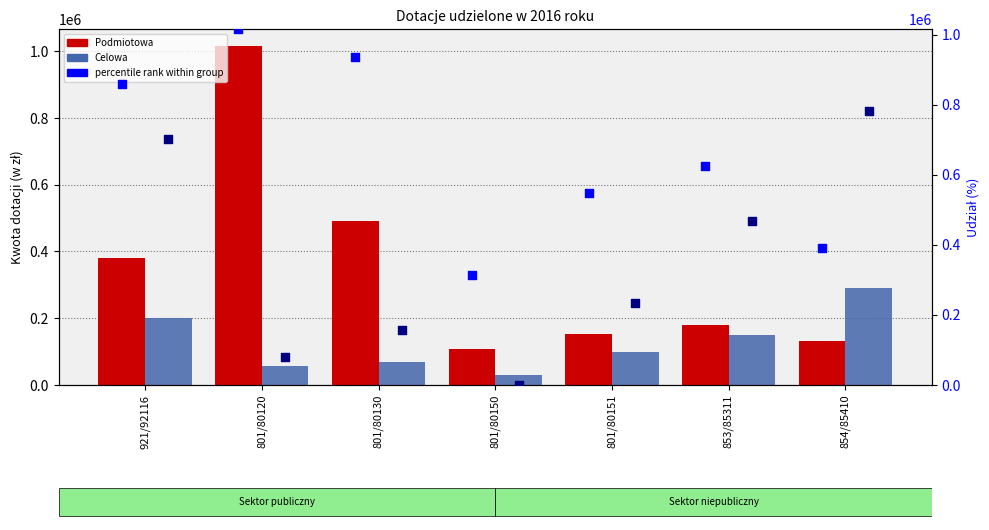

Which series reaches the maximum Y coordinate?

Podmiotowa